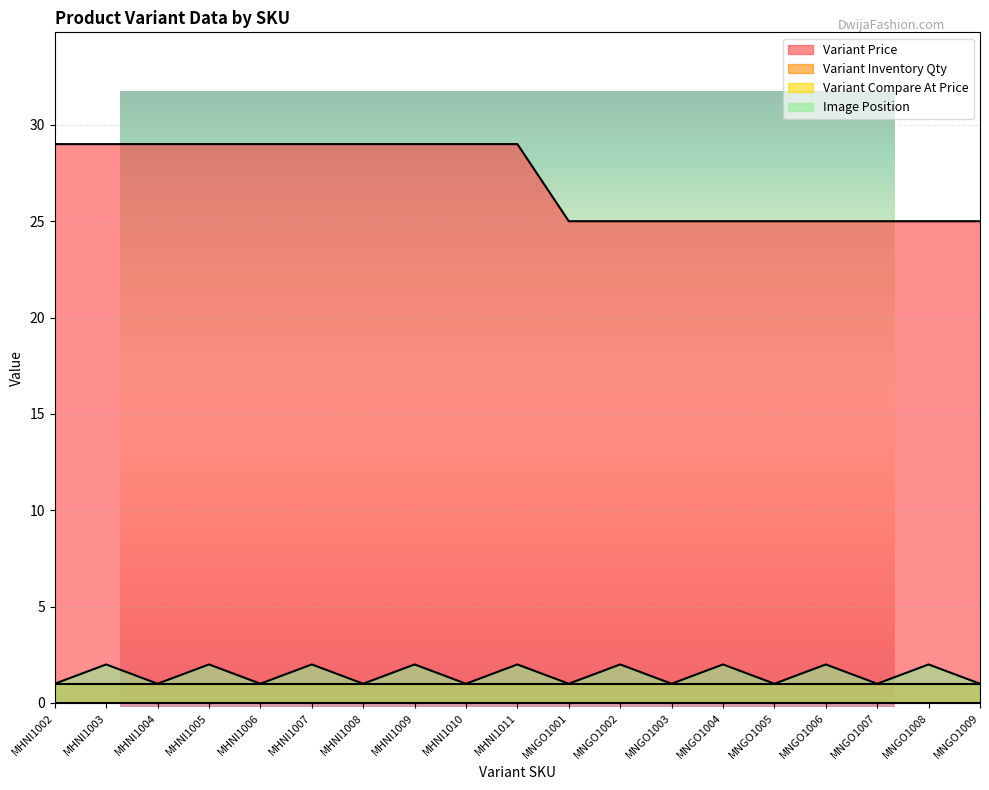

At which label is Variant Price closest to 27?

MHNI1002